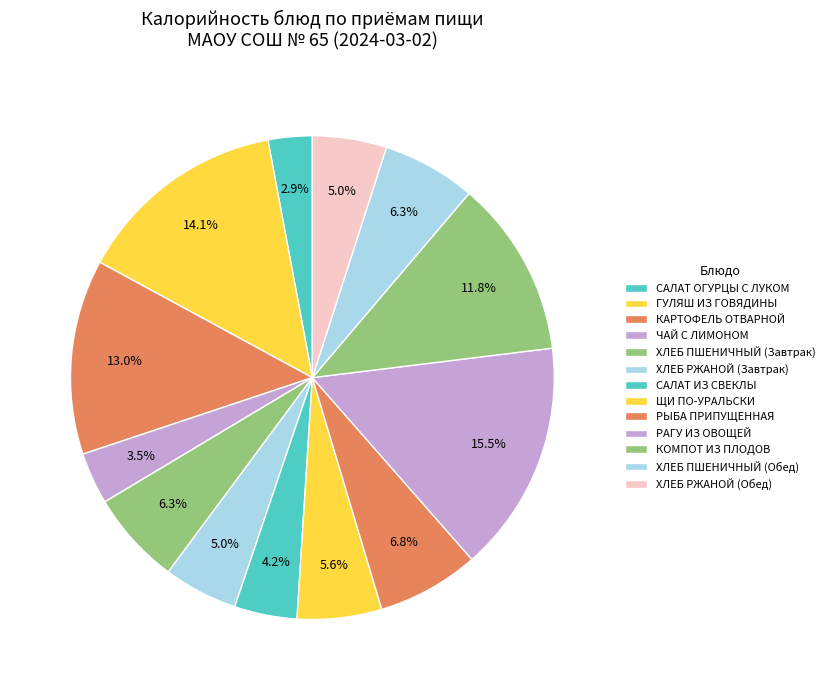

True or false: КАРТОФЕЛЬ ОТВАРНОЙ accounts for 20% of the total.

False